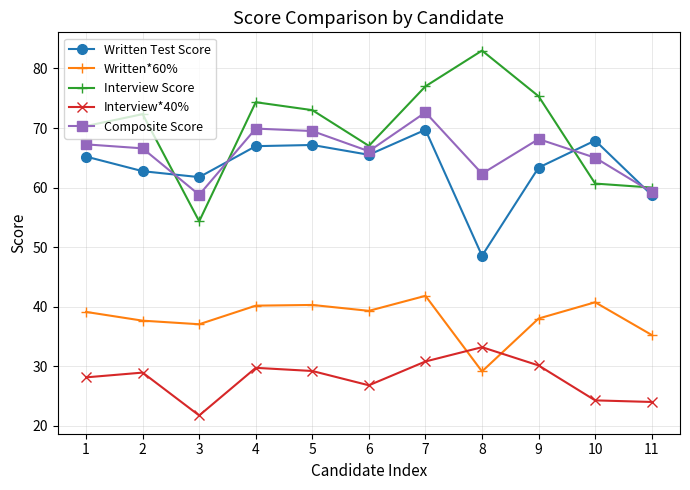

Does the chart display data point markers on the line(s)?

Yes